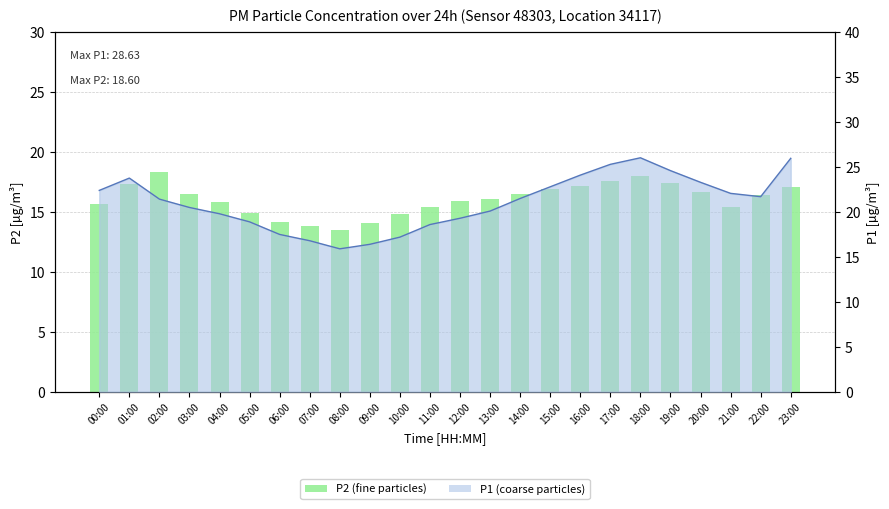

What is the smallest value displayed?

13.5